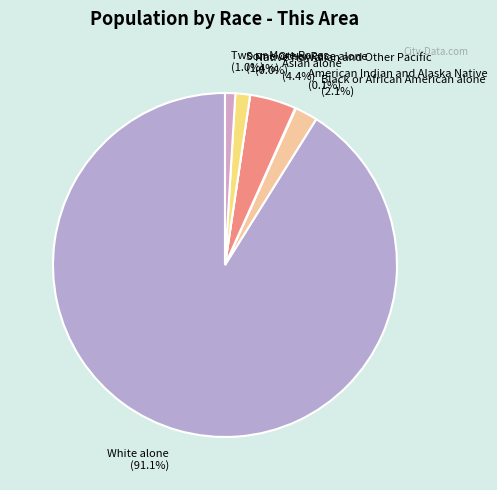

True or false: Two or More Races accounts for 10% of the total.

False